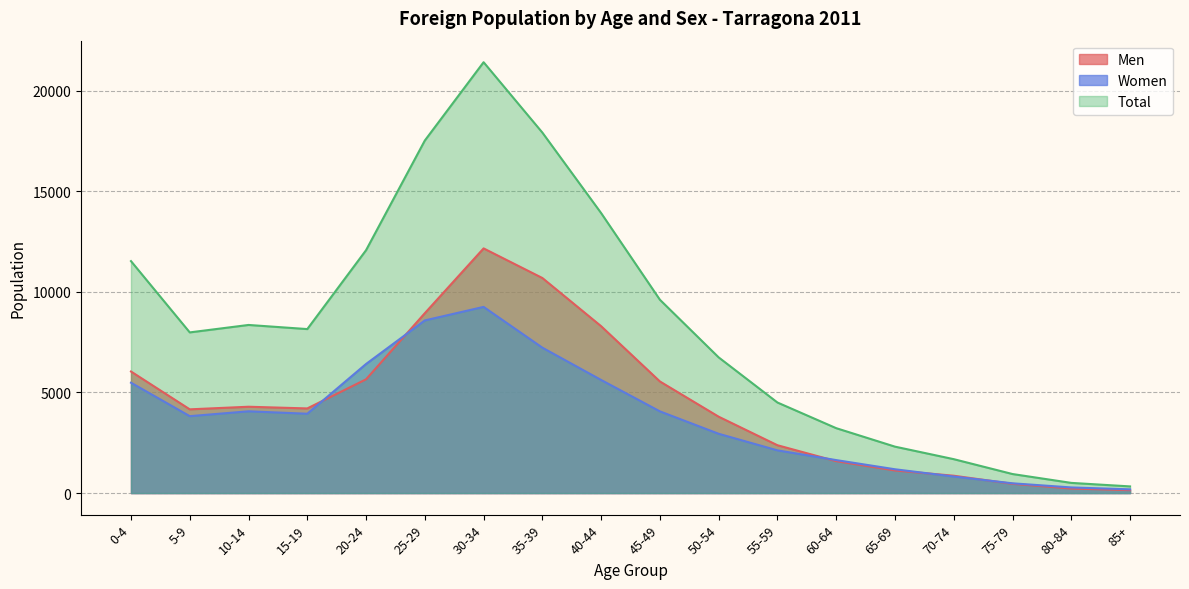

Is the value of Total at 55-59 greater than the value of Women at 15-19?

Yes